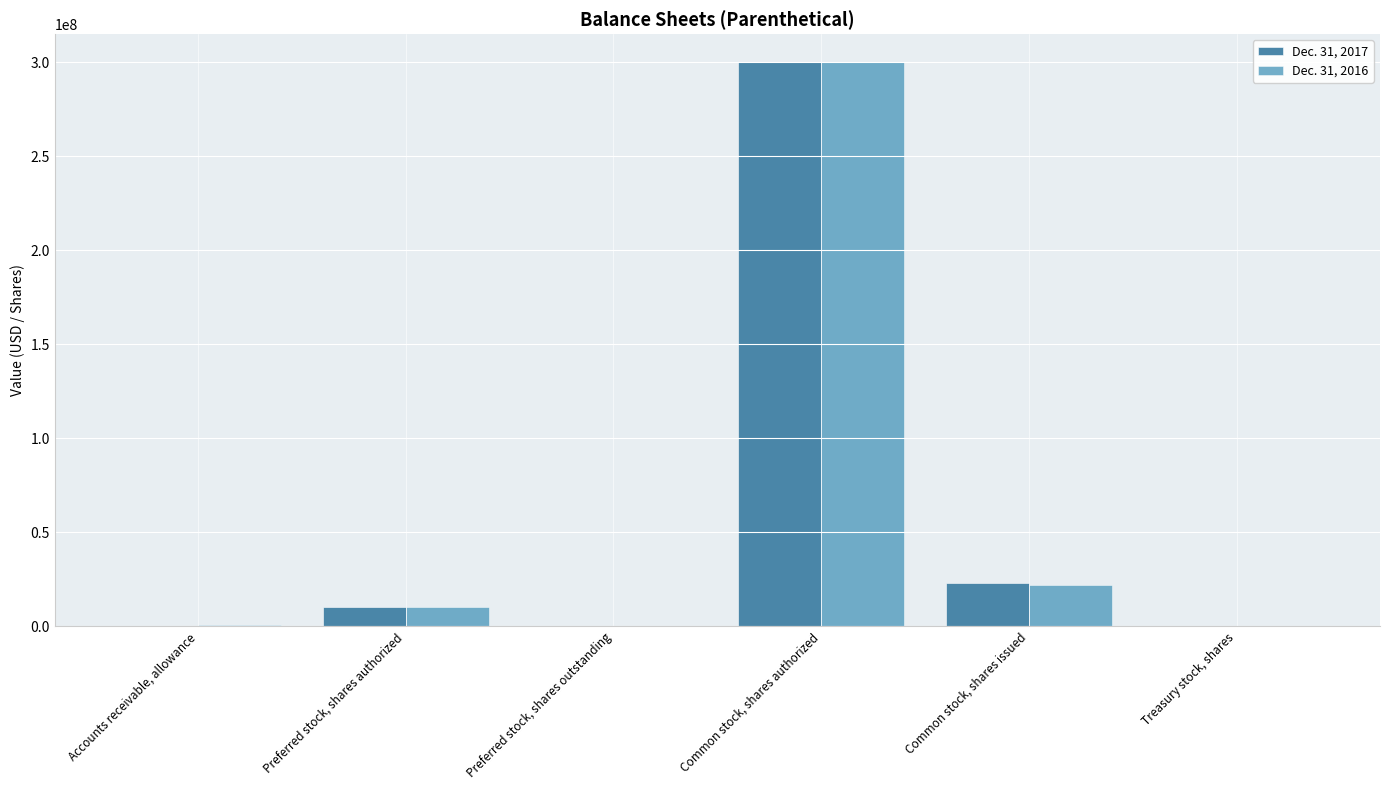

How many groups of bars are there?

6